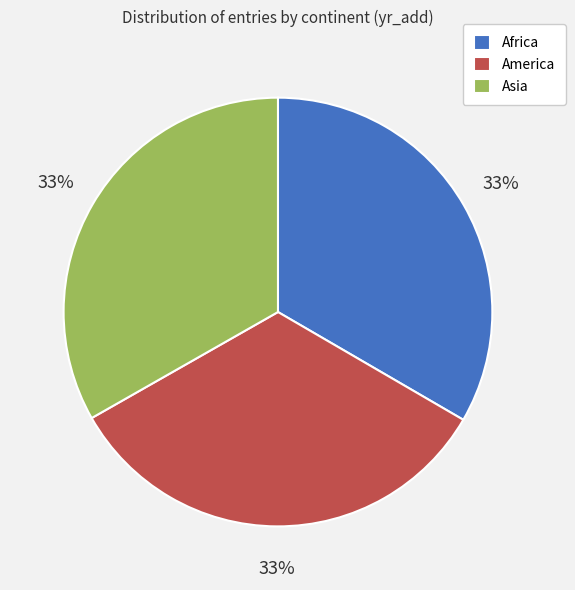

Does America account for over 50% of the chart?

No